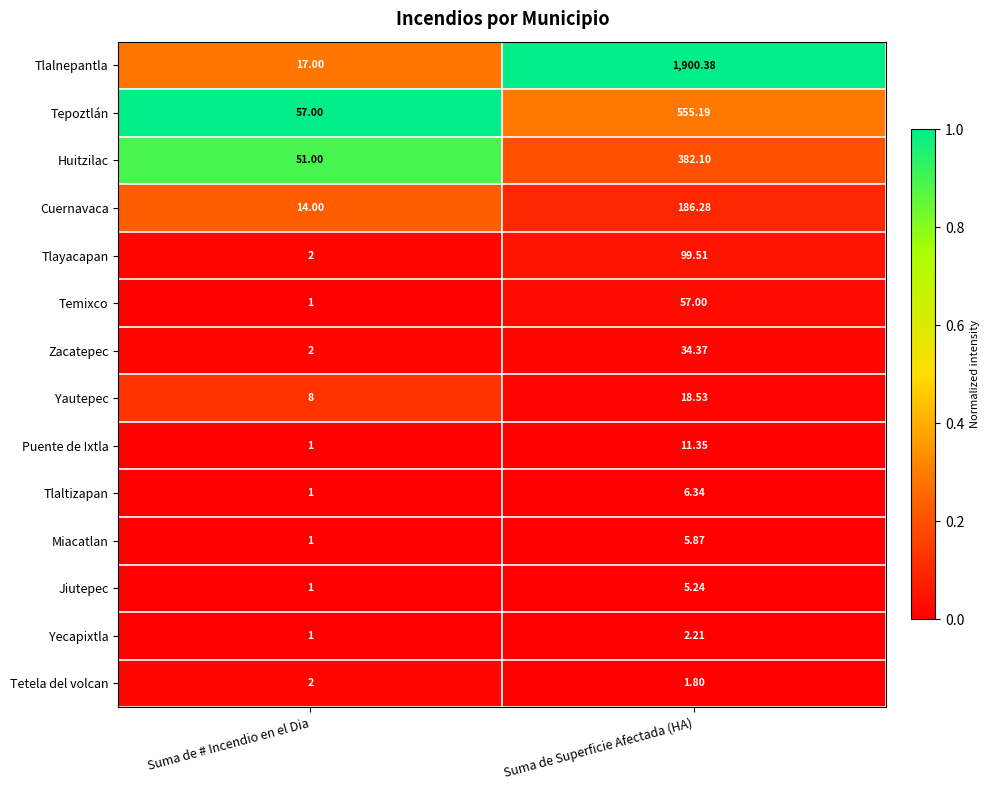

Between Suma de # Incendio en el Dia and Suma de Superficie Afectada (HA), which series saw the biggest shift?

Tlalnepantla